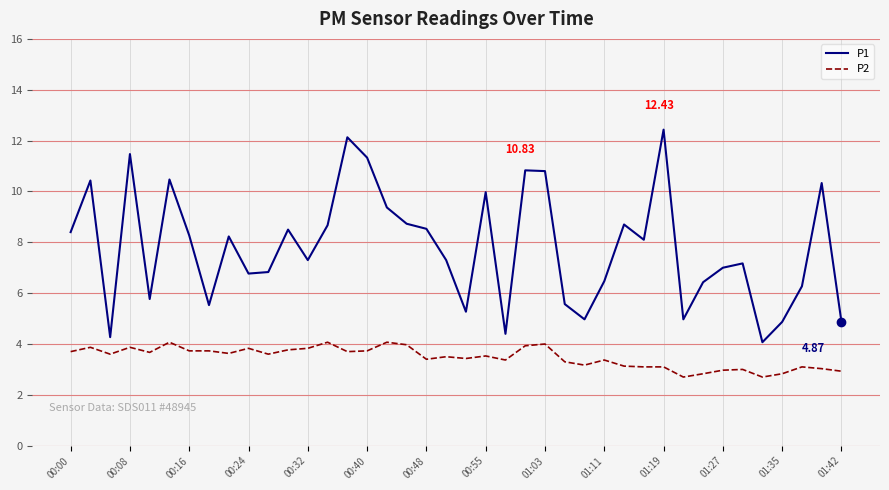

What is the difference between the maximum and minimum values in the P2 series?

1.4